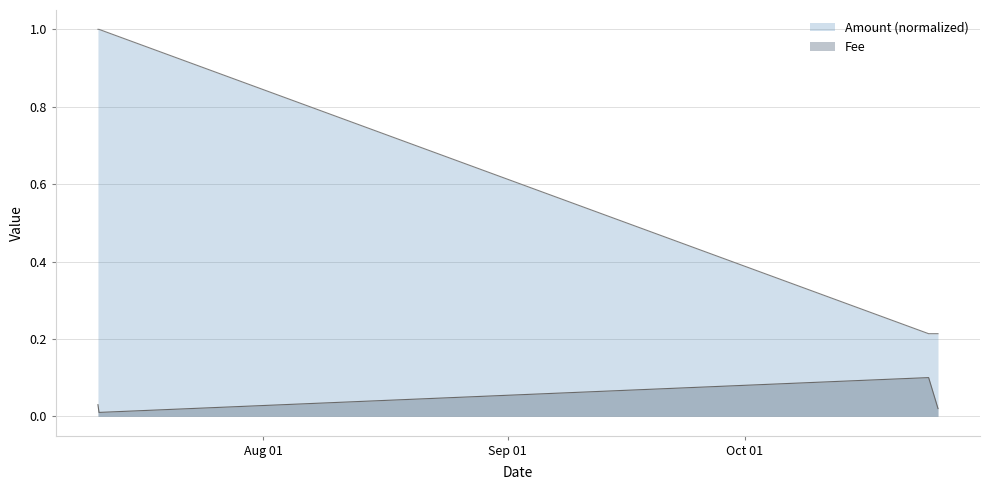

Count the Fee values in the range 0 to 1.

4